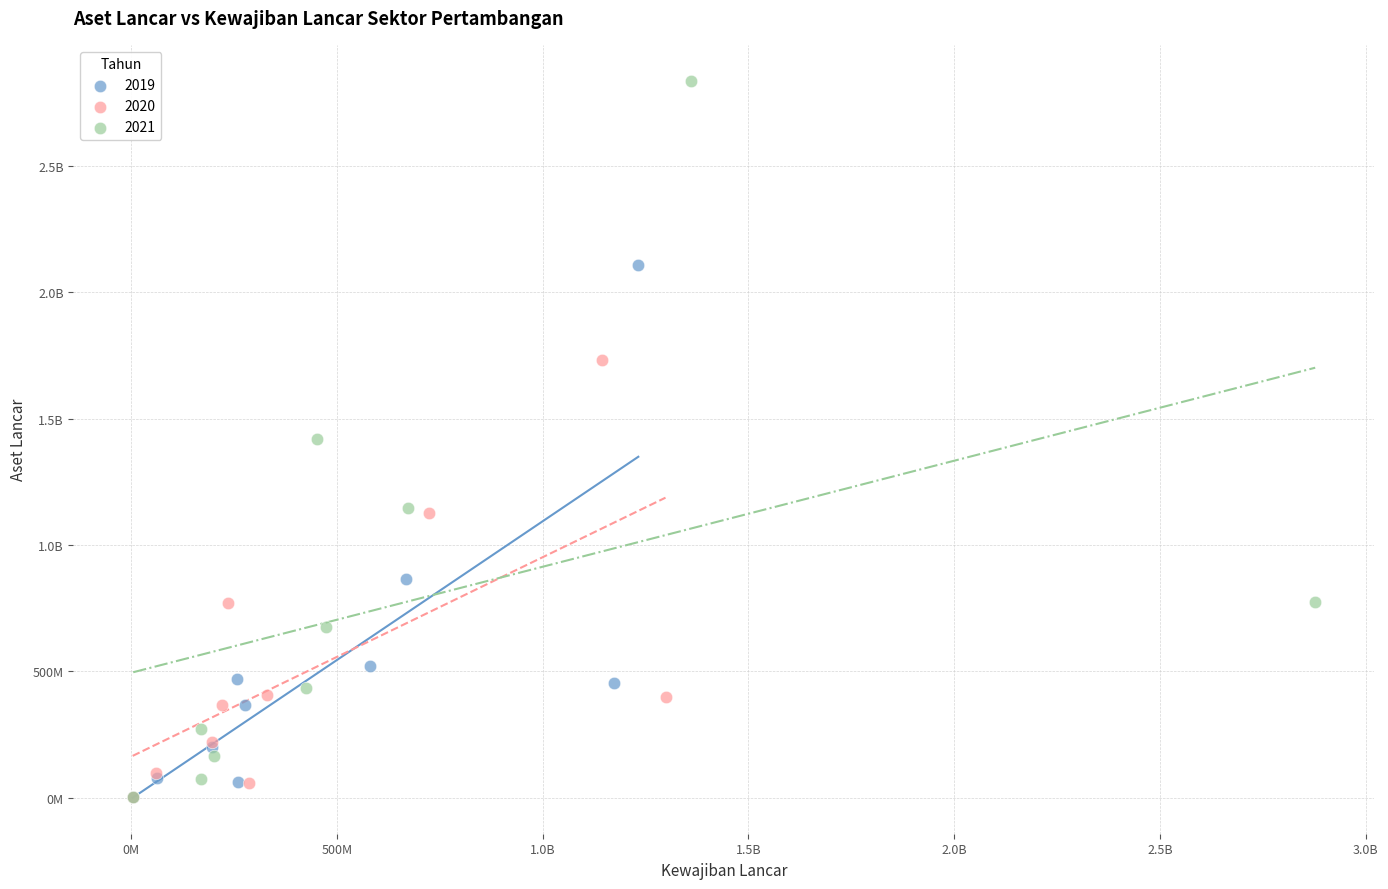

What are all the series names shown in the legend?

2019, 2020, 2021